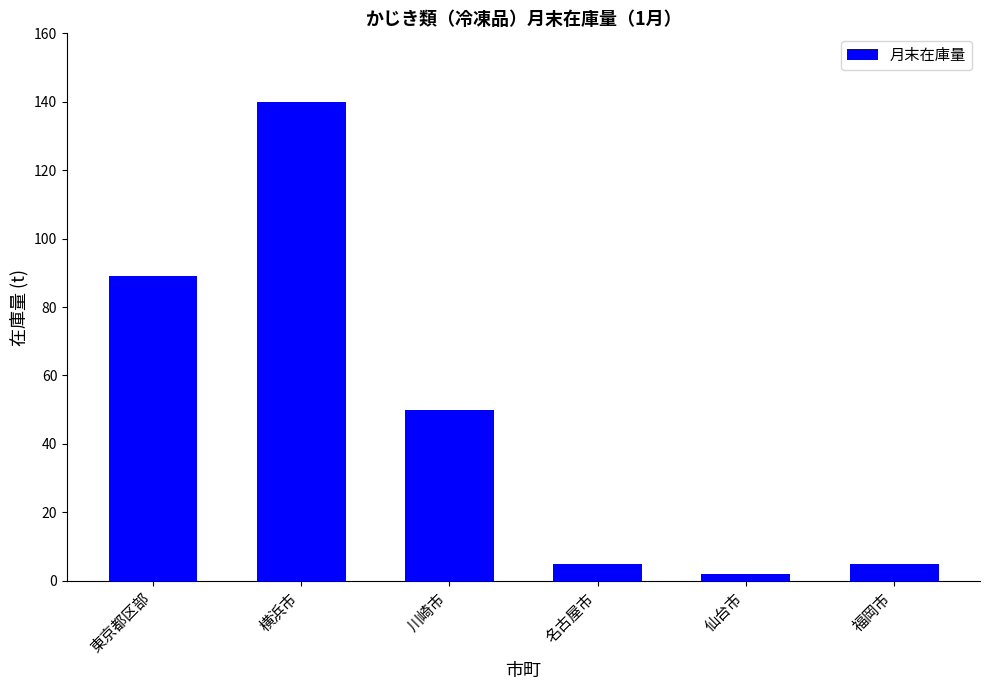

The value at 東京都区部 is 56. True or false?

False